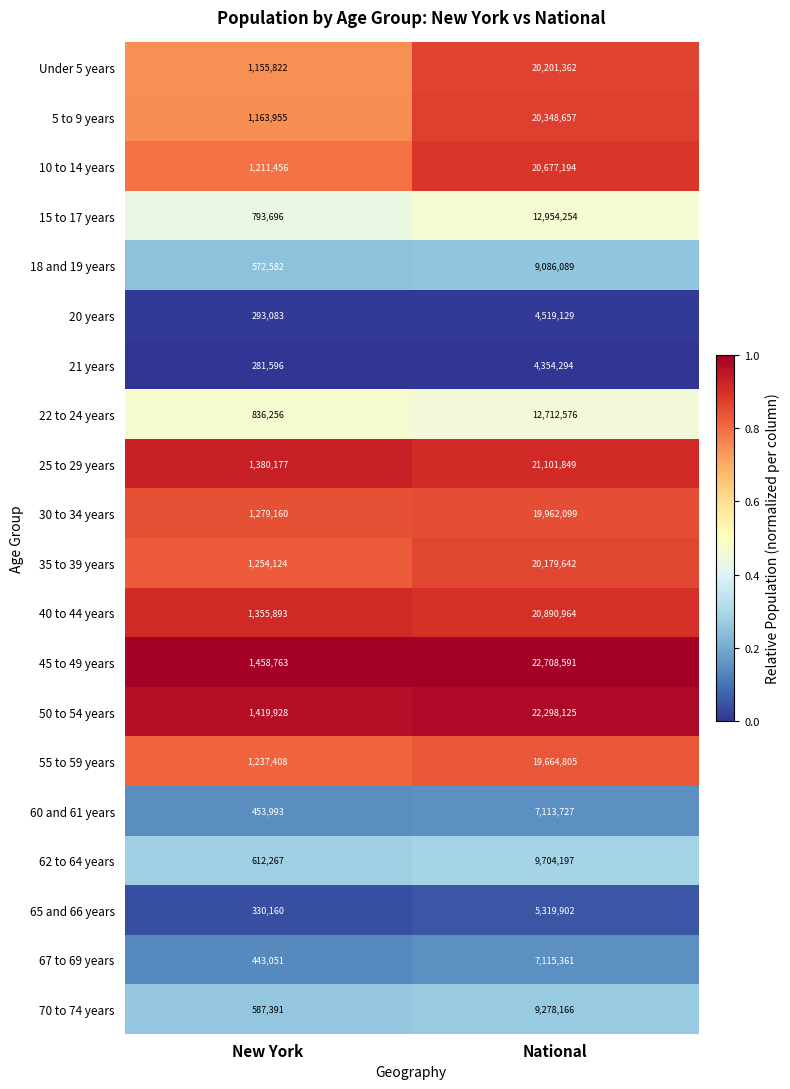

Between New York and National, which series saw the biggest shift?

45 to 49 years